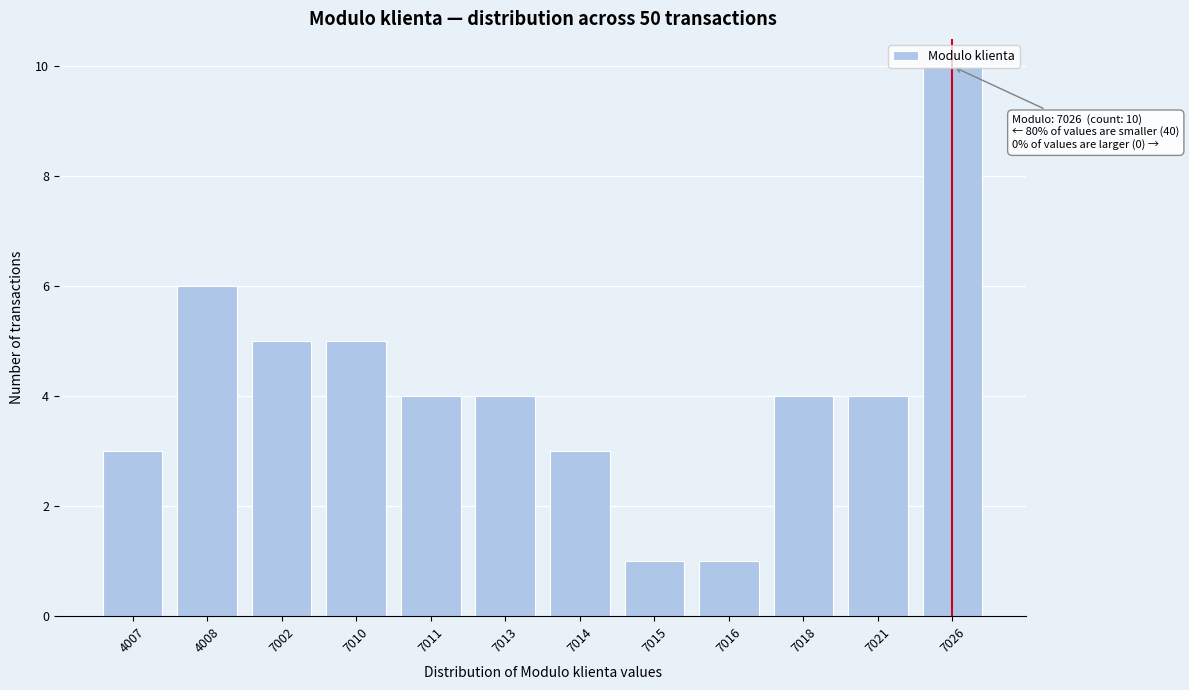

What is the difference between the second highest and minimum values?

5